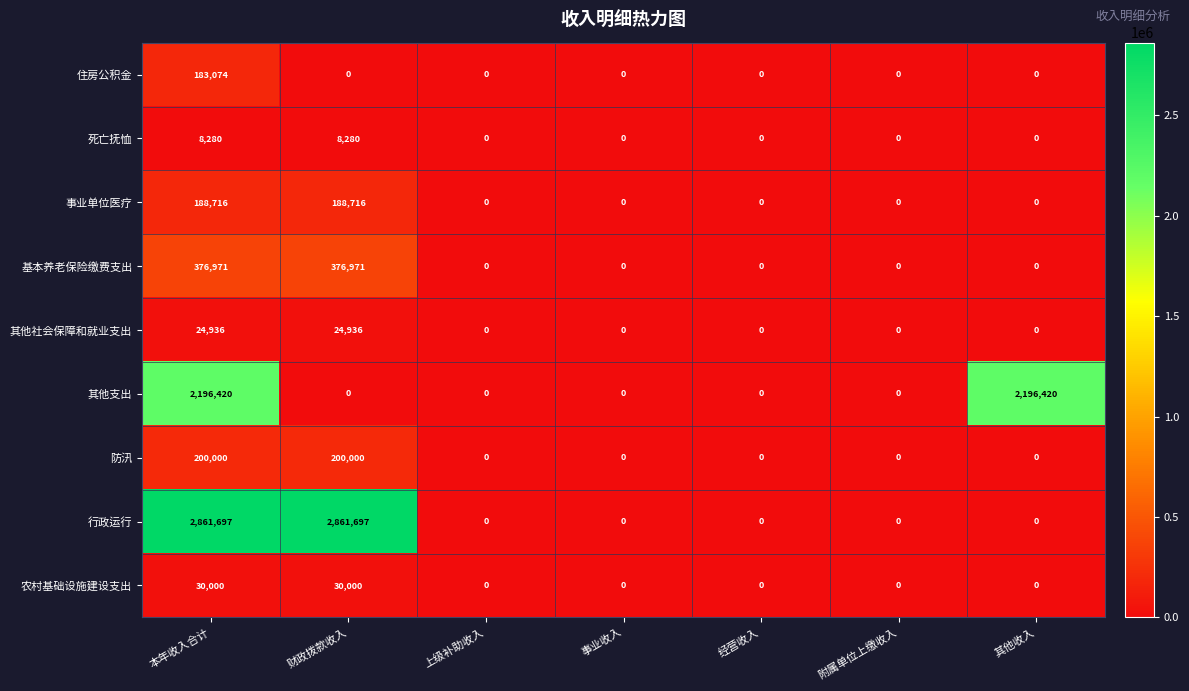

List the series in order of their peak value, lowest first.

死亡抚恤, 其他社会保障和就业支出, 农村基础设施建设支出, 住房公积金, 事业单位医疗, 防汛, 基本养老保险缴费支出, 其他支出, 行政运行